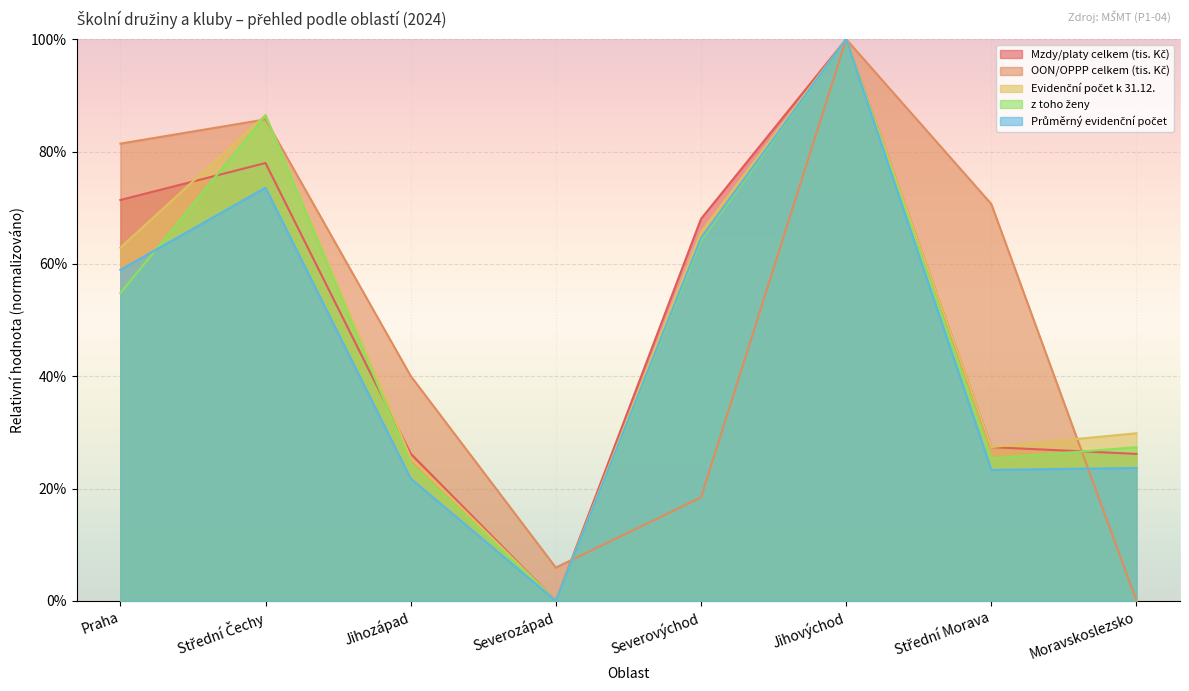

Is the value of Průměrný evidenční počet at Severozápad greater than the value of OON/OPPP celkem (tis. Kč) at Střední Čechy?

No